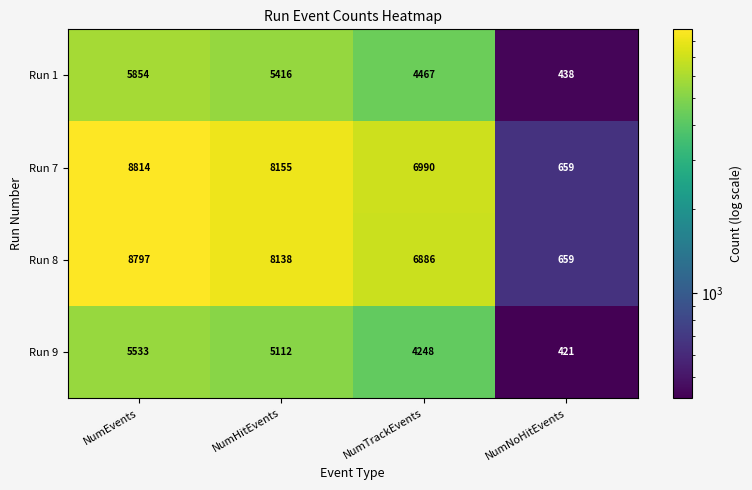

Reading right to left, list all the values displayed in this chart.

Run 1: NumNoHitEvents=438	NumTrackEvents=4467	NumHitEvents=5416	NumEvents=5854
Run 7: NumNoHitEvents=659	NumTrackEvents=6990	NumHitEvents=8155	NumEvents=8814
Run 8: NumNoHitEvents=659	NumTrackEvents=6886	NumHitEvents=8138	NumEvents=8797
Run 9: NumNoHitEvents=421	NumTrackEvents=4248	NumHitEvents=5112	NumEvents=5533